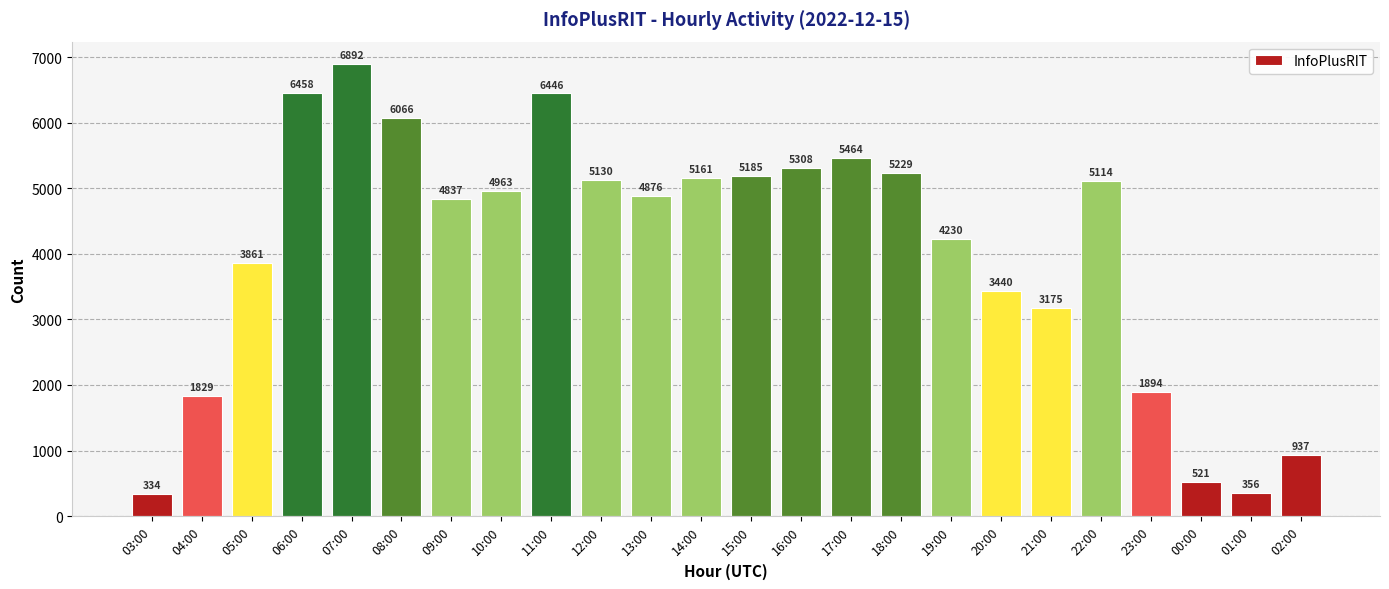

How many bars are there in total?

24